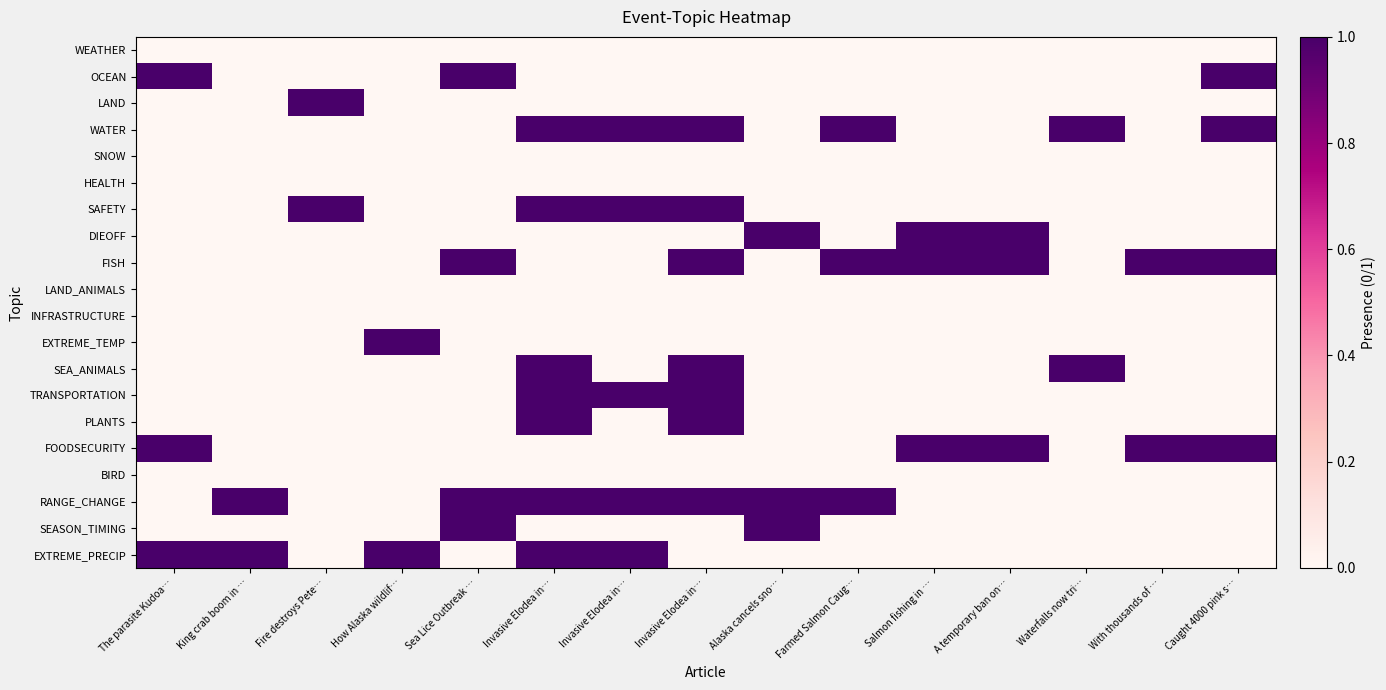

Rank the series at With thousands of … from lowest to highest value.

WEATHER, OCEAN, LAND, WATER, SNOW, HEALTH, SAFETY, DIEOFF, LAND_ANIMALS, INFRASTRUCTURE, EXTREME_TEMP, SEA_ANIMALS, TRANSPORTATION, PLANTS, BIRD, RANGE_CHANGE, SEASON_TIMING, EXTREME_PRECIP, FISH, FOODSECURITY